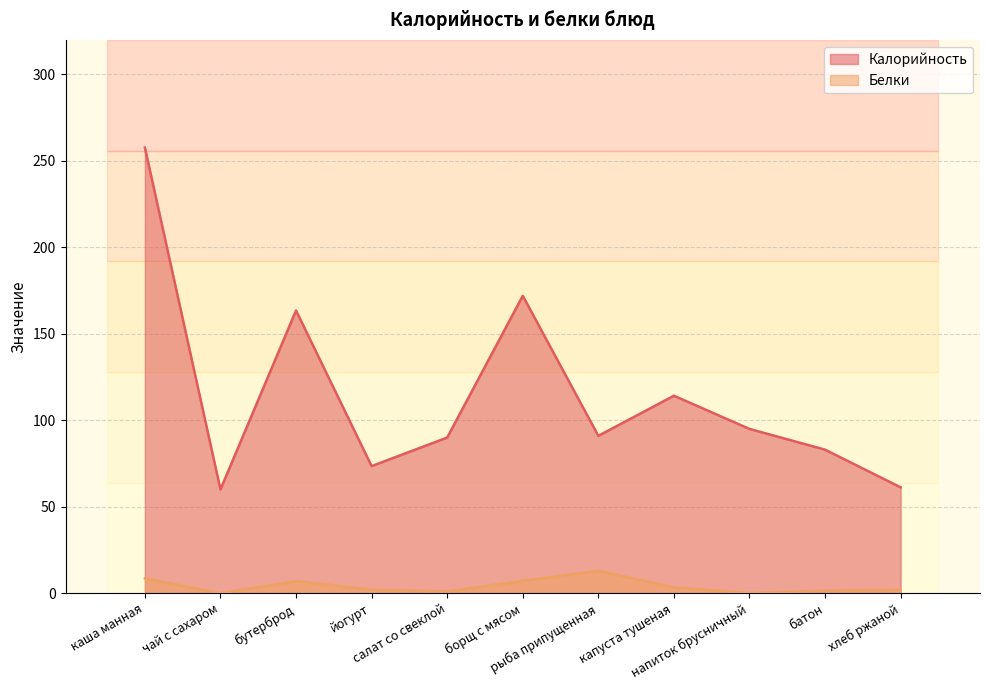

Is it true that Белки equals 0.1 at напиток брусничный?

True